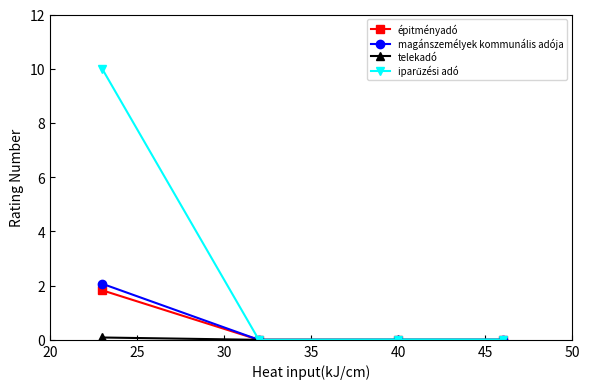

What is the greatest value displayed?

10.0